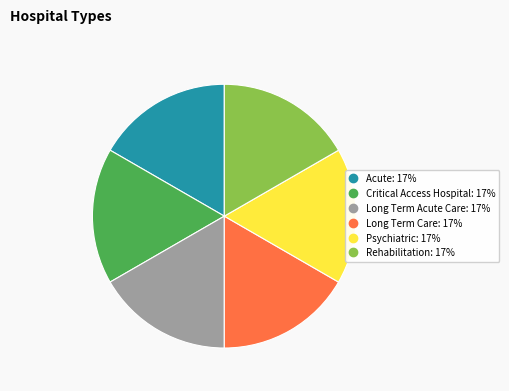

The Long Term Care slice represents 17% of the pie. True or false?

True